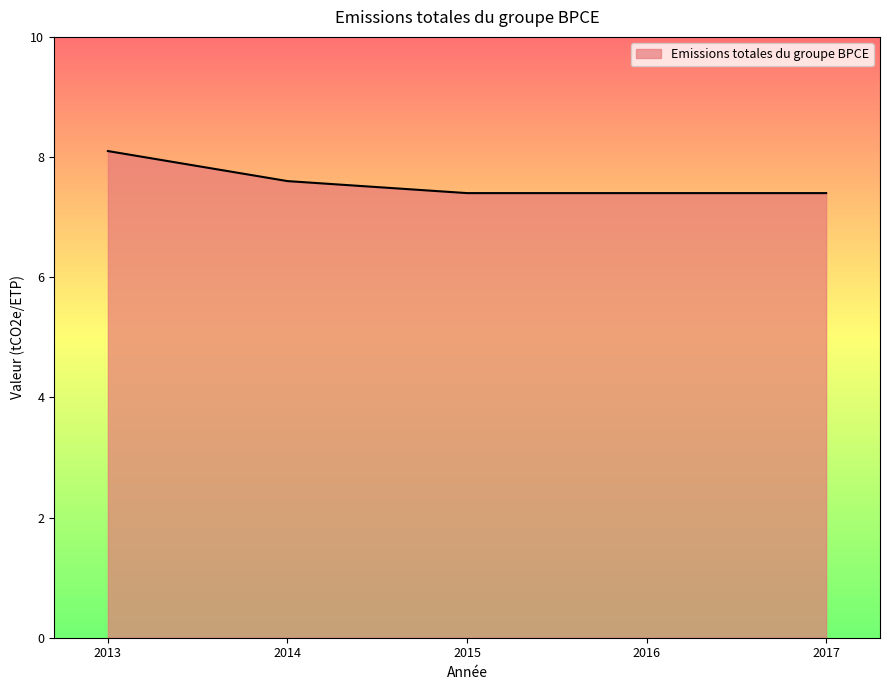

What is the approximate value at 2014?

7.6